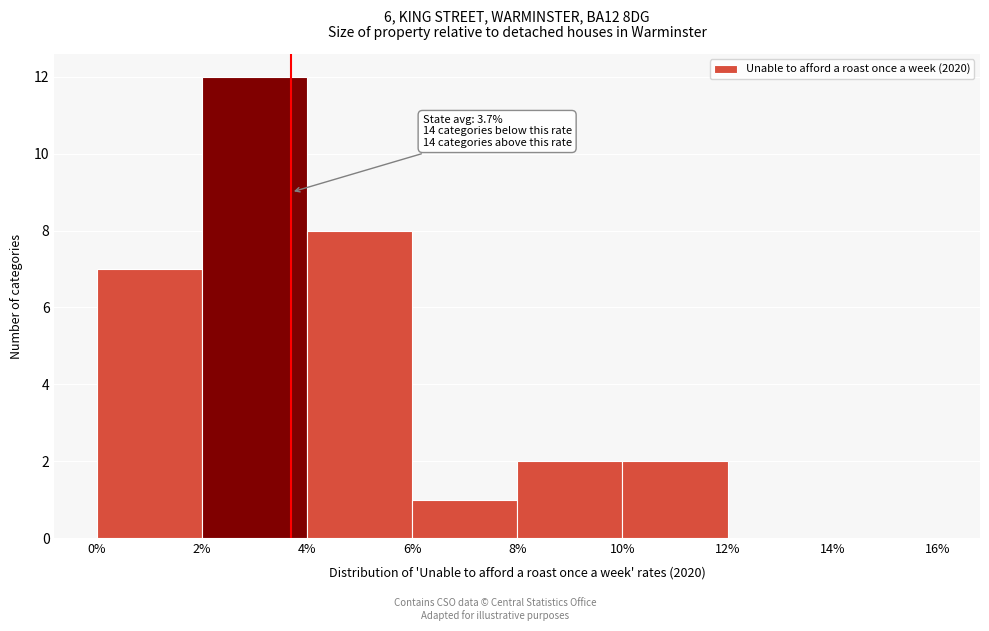

Which range on the x-axis has the tallest bar?

2% to 4%